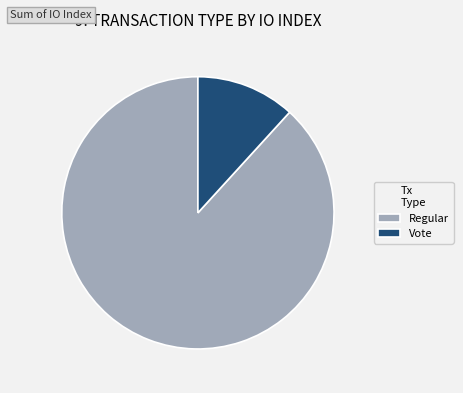

Between Vote and Regular, which is larger?

Regular